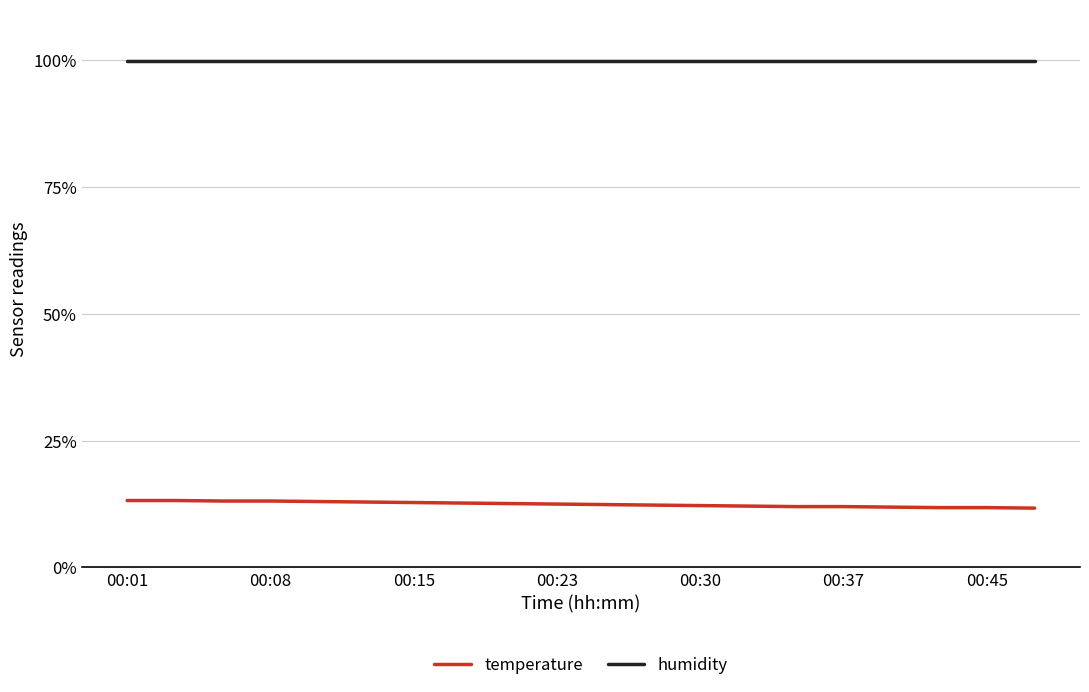

What is the lowest value of the temperature series?

11.7